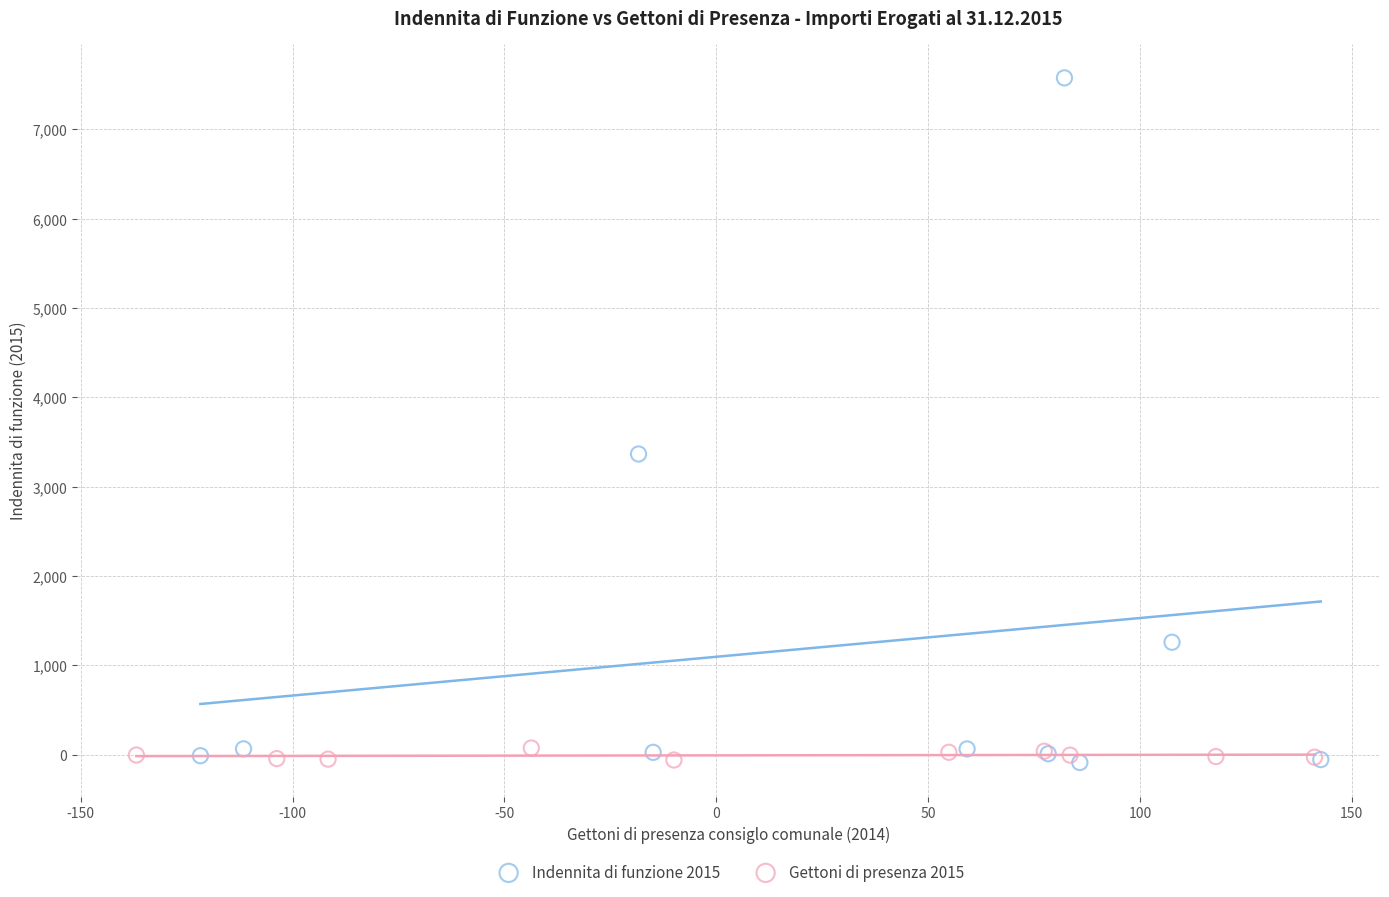

What are all the series names shown in the legend?

Indennita di funzione 2015, Gettoni di presenza 2015